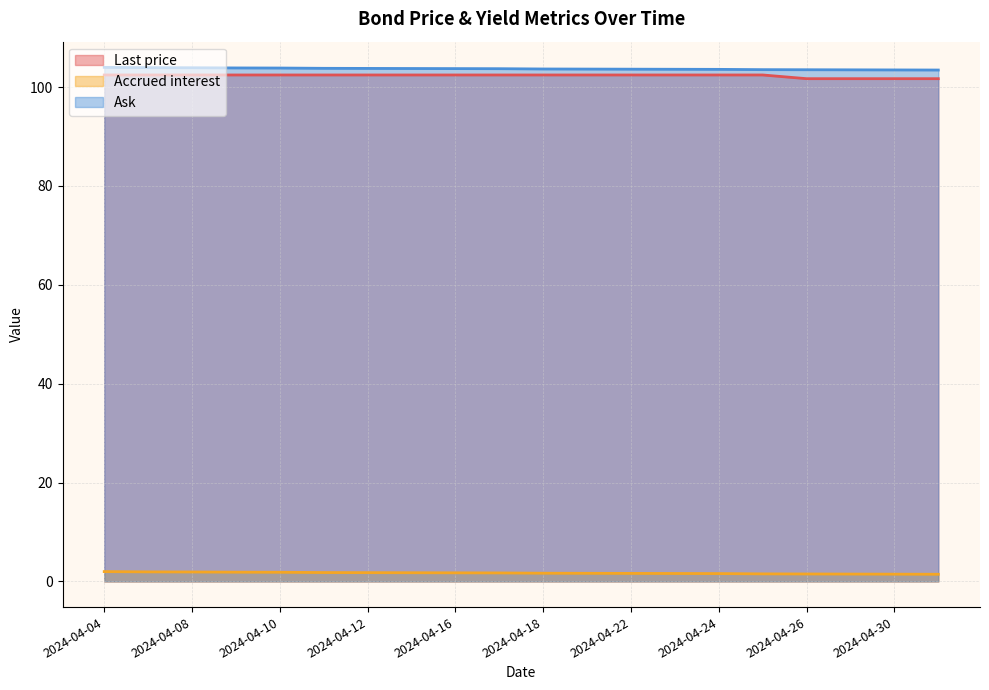

What is the greatest value displayed?

104.0